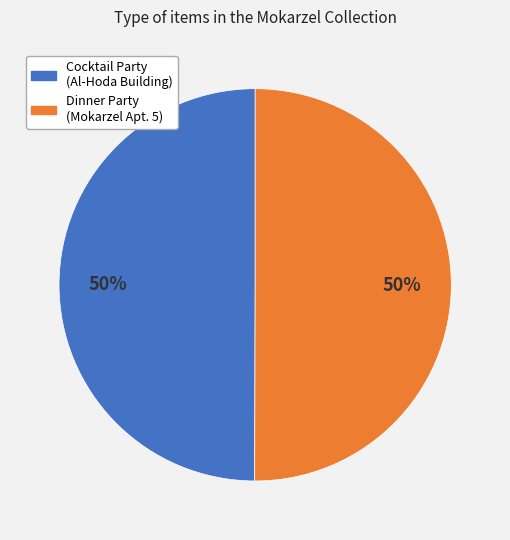

How many slices are in this pie chart?

2